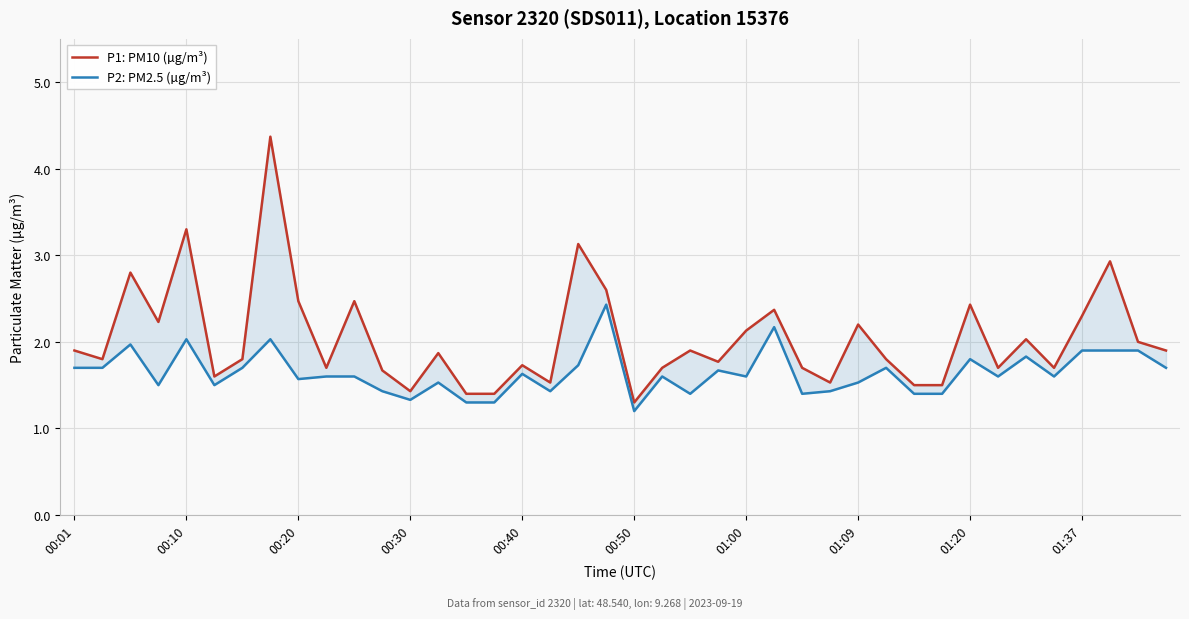

What is the difference between the second highest and second lowest values in the P2: PM2.5 (µg/m³) series?

0.9